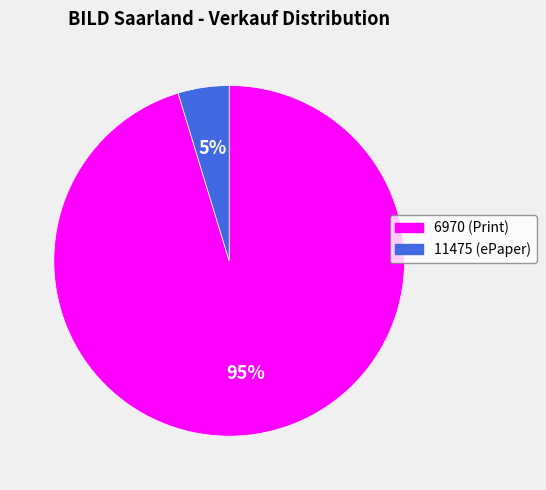

True or false: 11475 accounts for 13% of the total.

False